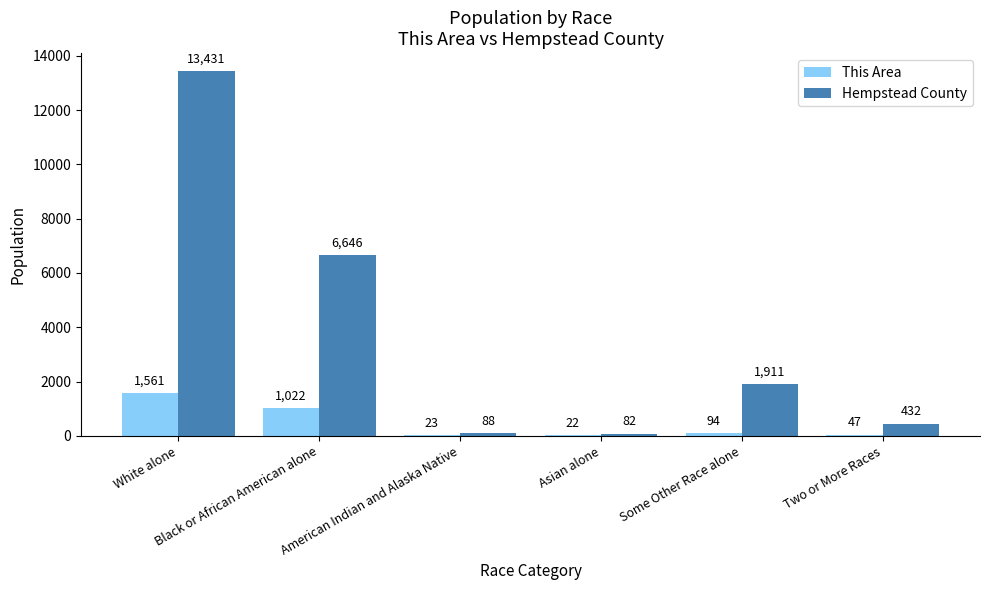

What is the spread (max minus min) of values at Two or More Races?

385